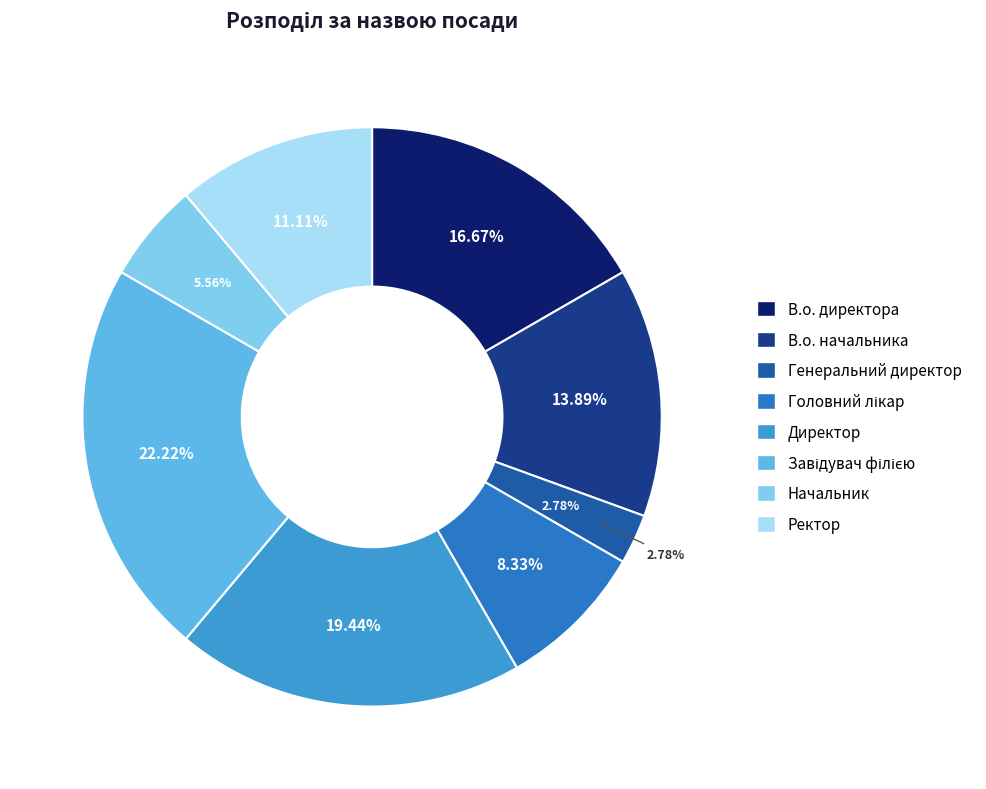

What is the smallest slice in the pie chart?

Генеральний директор